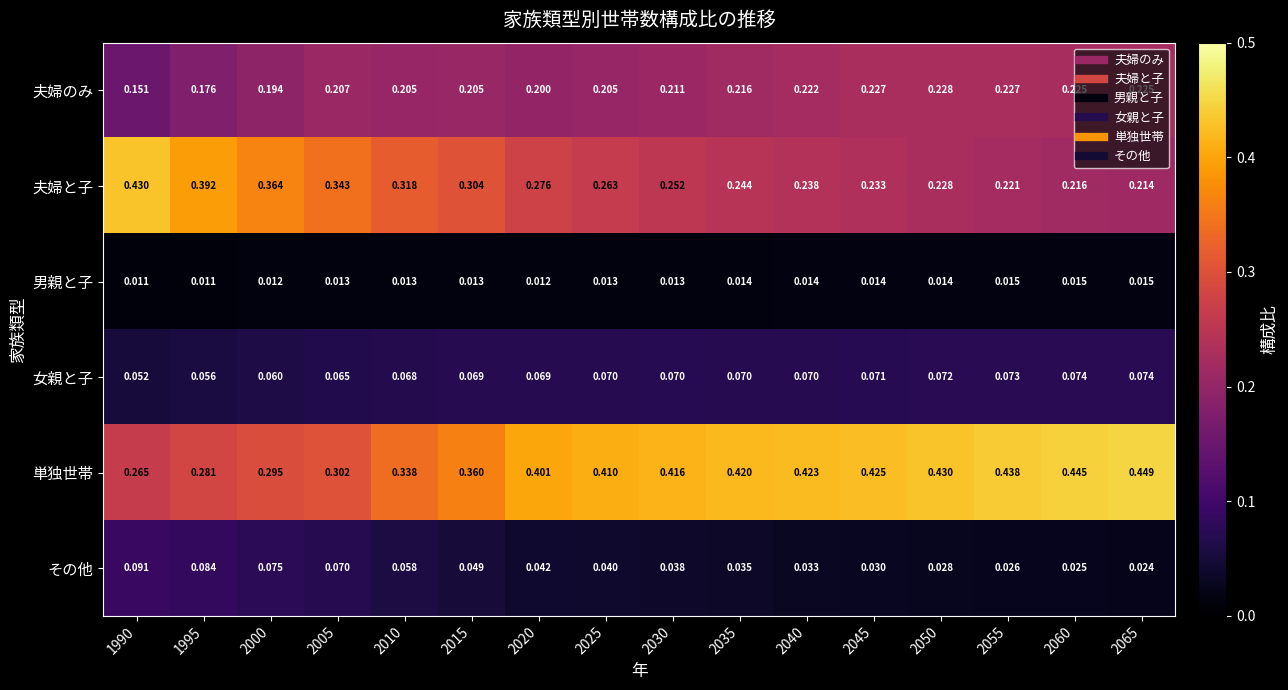

Rank the series at 1990 from lowest to highest value.

男親と子, 女親と子, その他, 夫婦のみ, 単独世帯, 夫婦と子